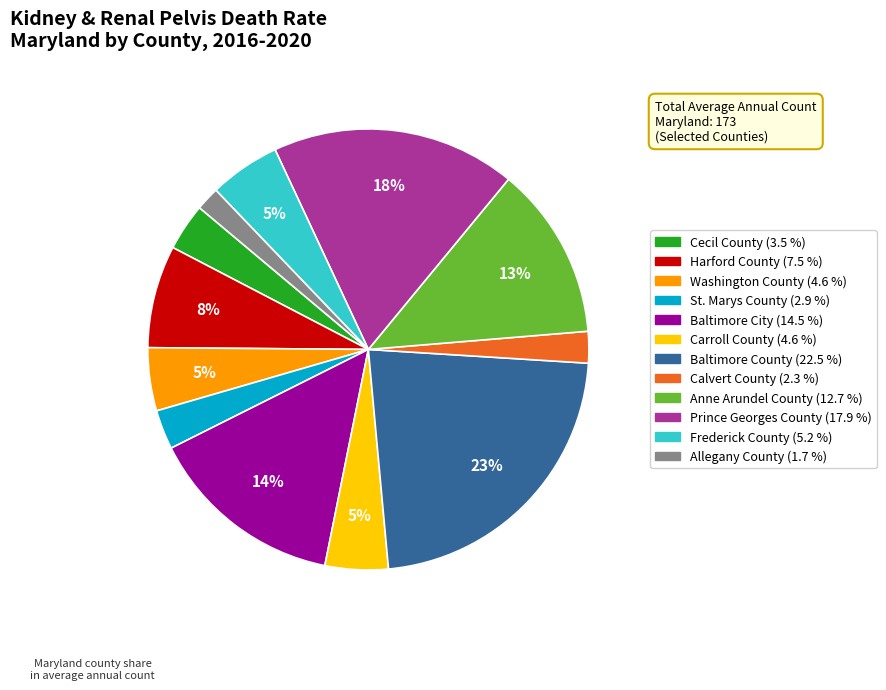

Is the sum of Harford County and Cecil County greater than half?

No